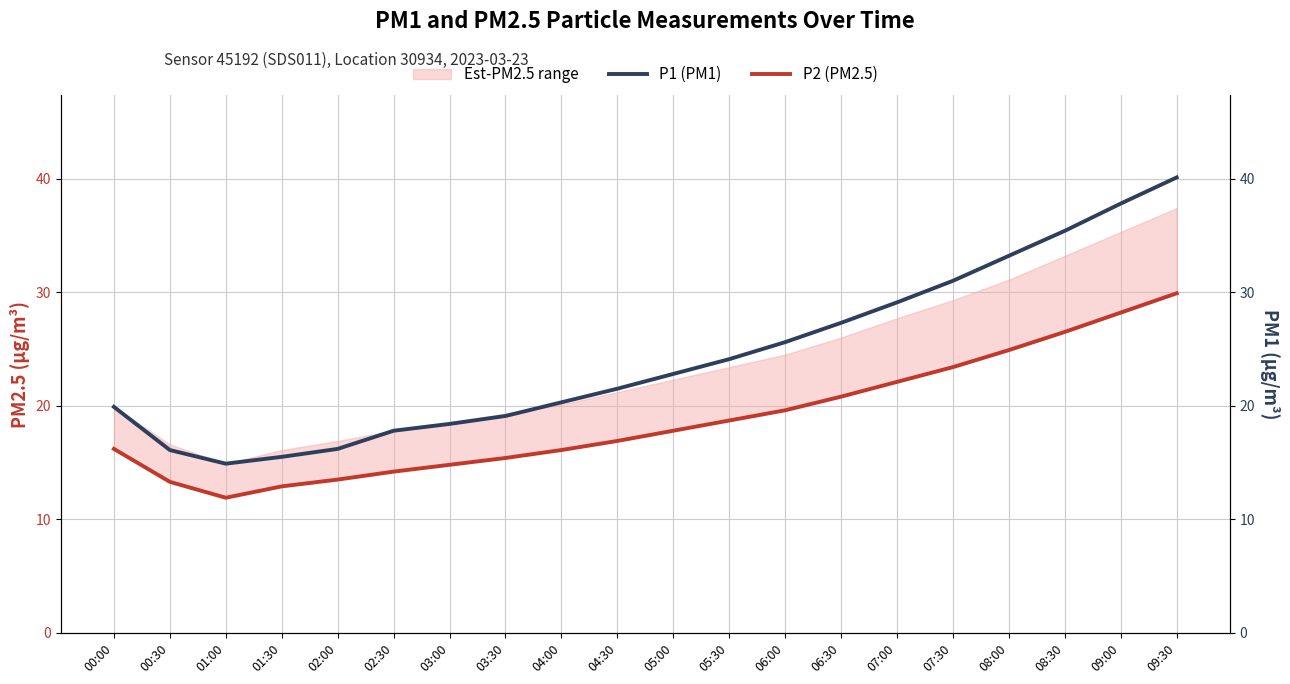

True or false: P2 (PM2.5) has a value of 30.8 at 05:00.

False